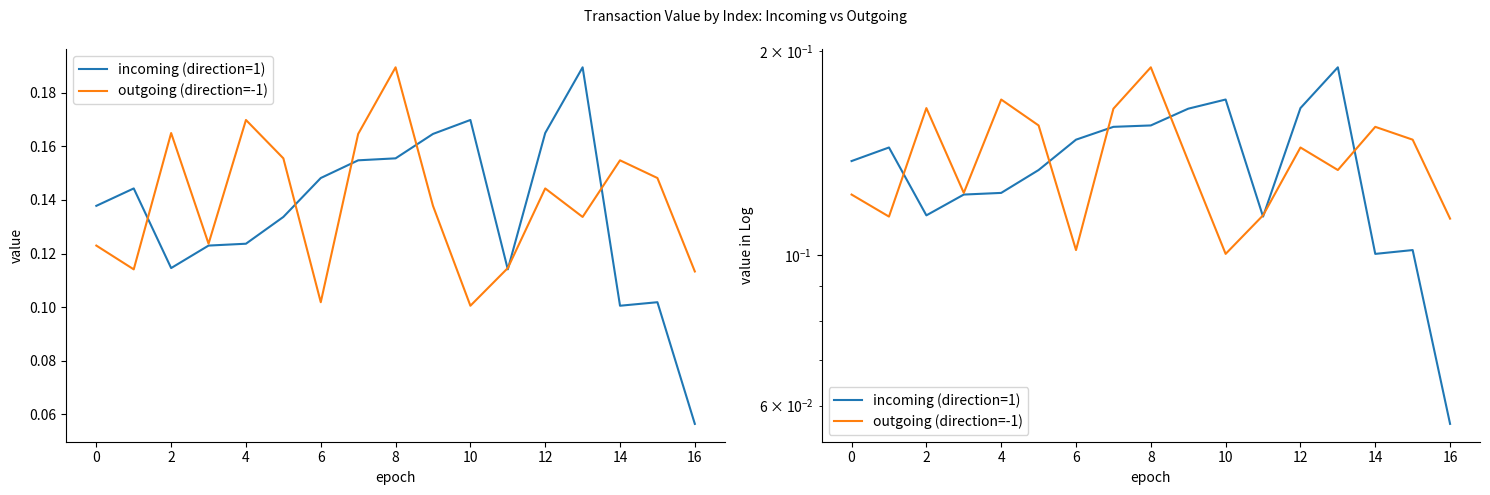

How many times do outgoing (direction=-1) and incoming (direction=1) cross each other?

7